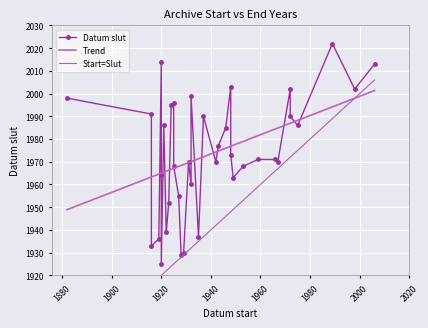

How many values exceed 1971?

18